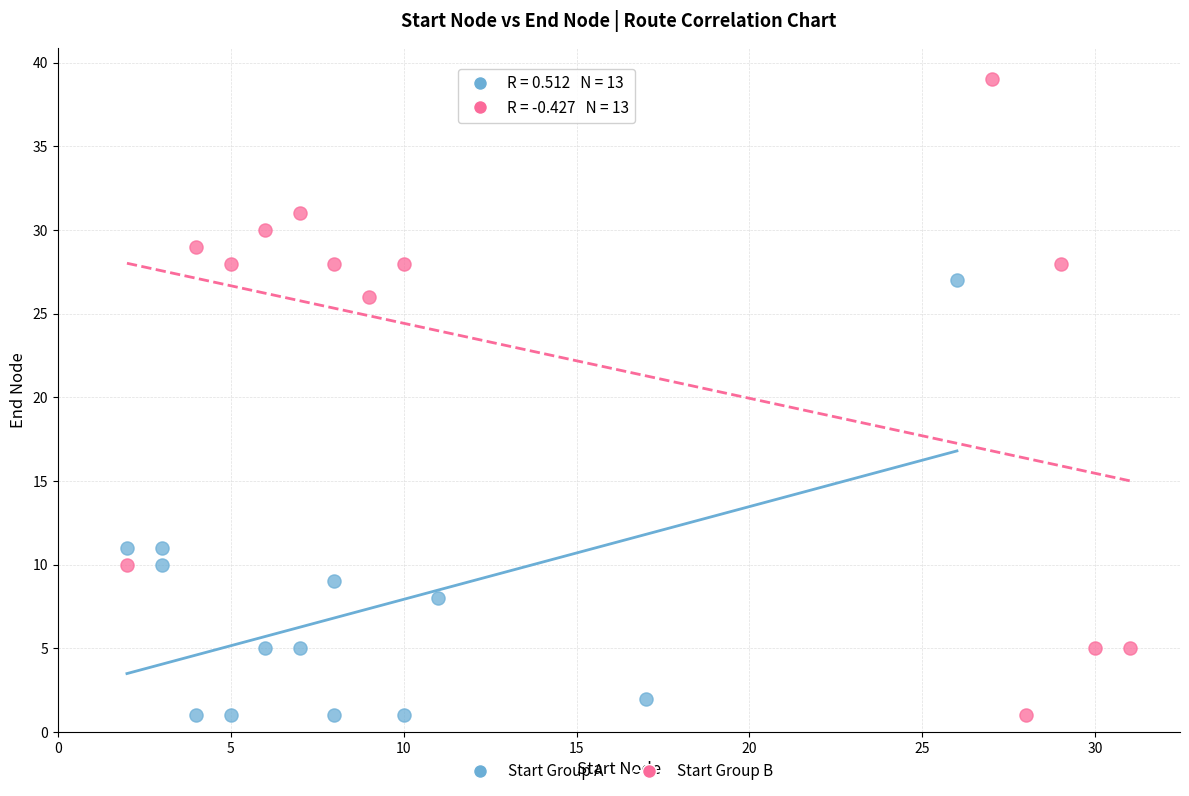

Which series has the largest Y range (max minus min)?

Start Group B